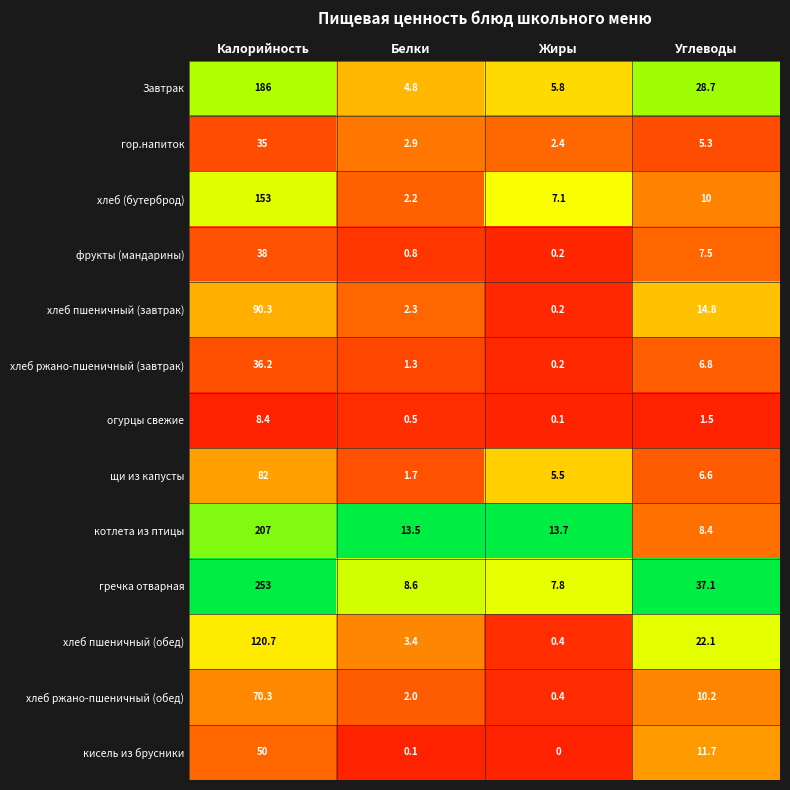

At which label does кисель из брусники first exceed 11?

Калорийность